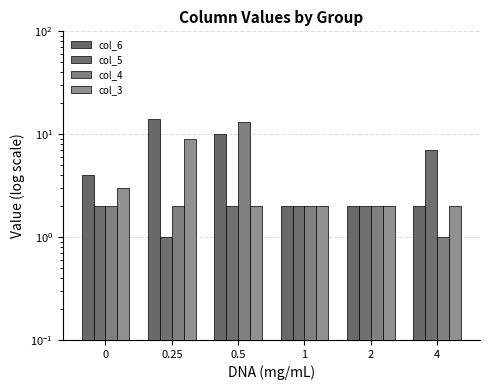

Reading right to left, extract all data points from this chart.

col_6: 4=2	2=2	1=2	0.5=10	0.25=14	0=4
col_5: 4=7	2=2	1=2	0.5=2	0.25=1	0=2
col_4: 4=1	2=2	1=2	0.5=13	0.25=2	0=2
col_3: 4=2	2=2	1=2	0.5=2	0.25=9	0=3